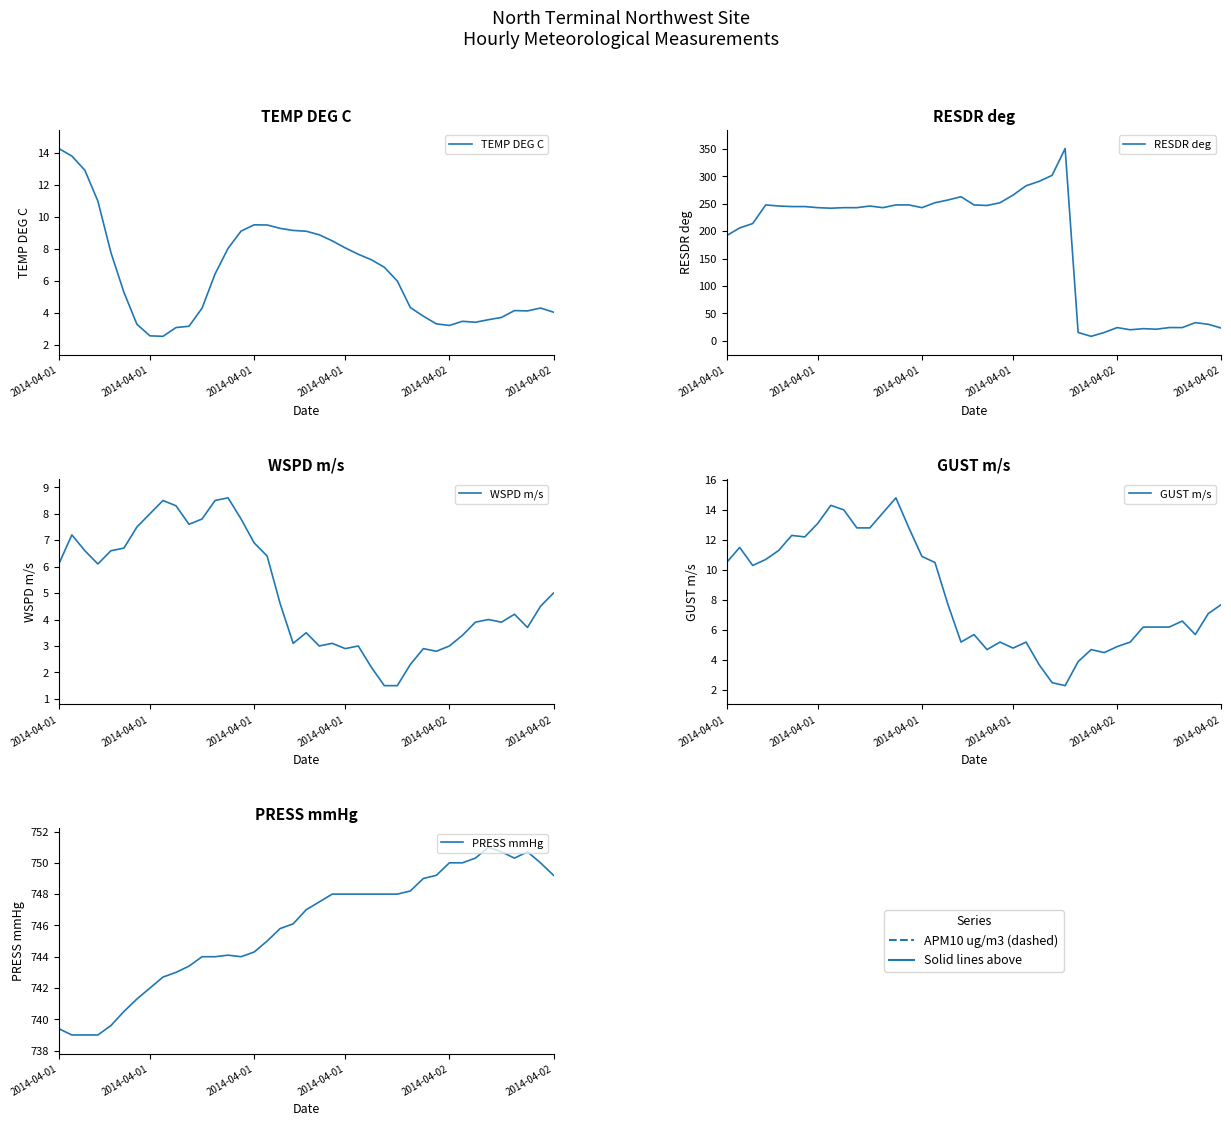

Reading left to right, transcribe all the data shown in this chart.

TEMP DEG C: 14.3	13.8	12.9	11.0	7.8	5.3	3.3	2.6	2.5	3.1	3.2	4.3	6.4	8.0	9.1	9.5	9.5	9.3	9.2	9.1	8.9	8.5	8.1	7.7	7.3	6.9	6.0	4.3	3.8	3.3	3.2	3.5	3.4	3.6	3.7	4.2	4.1	4.3	4.0
RESDR deg: 192.0	206.0	214.0	248.0	246.0	245.0	245.0	243.0	242.0	243.0	243.0	246.0	243.0	248.0	248.0	243.0	252.0	257.0	263.0	248.0	247.0	252.0	266.0	283.0	291.0	302.0	351.0	15.0	8.0	15.0	24.0	20.0	22.0	21.0	24.0	24.0	33.0	30.0	23.0
WSPD m/s: 6.1	7.2	6.6	6.1	6.6	6.7	7.5	8.0	8.5	8.3	7.6	7.8	8.5	8.6	7.8	6.9	6.4	4.6	3.1	3.5	3.0	3.1	2.9	3.0	2.2	1.5	1.5	2.3	2.9	2.8	3.0	3.4	3.9	4.0	3.9	4.2	3.7	4.5	5.0
GUST m/s: 10.5	11.5	10.3	10.7	11.3	12.3	12.2	13.1	14.3	14.0	12.8	12.8	13.8	14.8	12.8	10.9	10.5	7.7	5.2	5.7	4.7	5.2	4.8	5.2	3.7	2.5	2.3	3.9	4.7	4.5	4.9	5.2	6.2	6.2	6.2	6.6	5.7	7.1	7.7
PRESS mmHg: 739.4	739.0	739.0	739.0	739.6	740.5	741.3	742.0	742.7	743.0	743.4	744.0	744.0	744.1	744.0	744.3	745.0	745.8	746.1	747.0	747.5	748.0	748.0	748.0	748.0	748.0	748.0	748.2	749.0	749.2	750.0	750.0	750.3	751.0	750.7	750.3	750.7	750.0	749.2